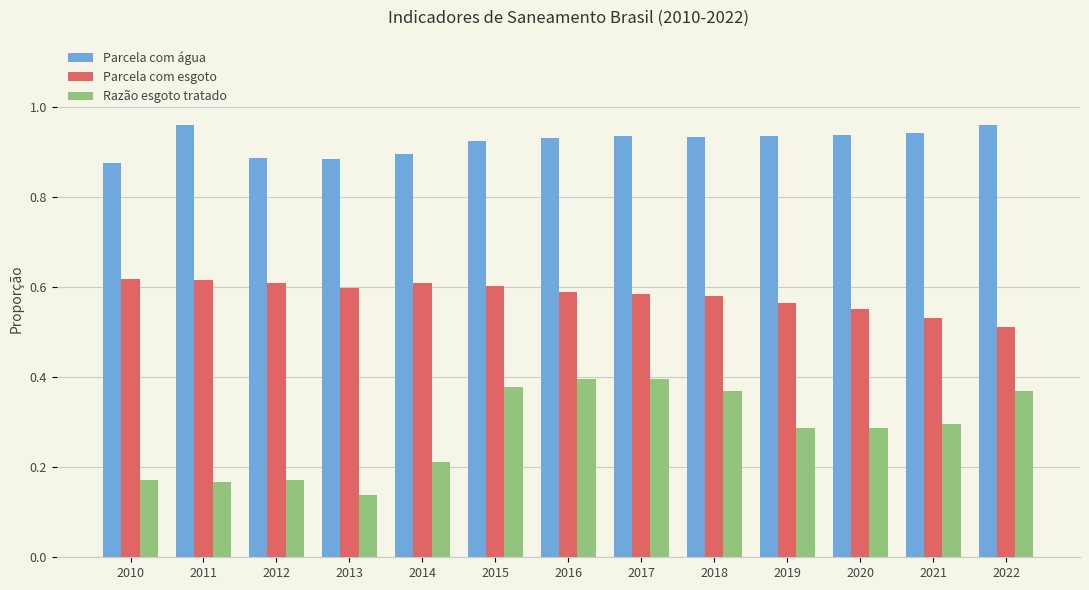

Which label corresponds to the smallest value in the chart?

2013